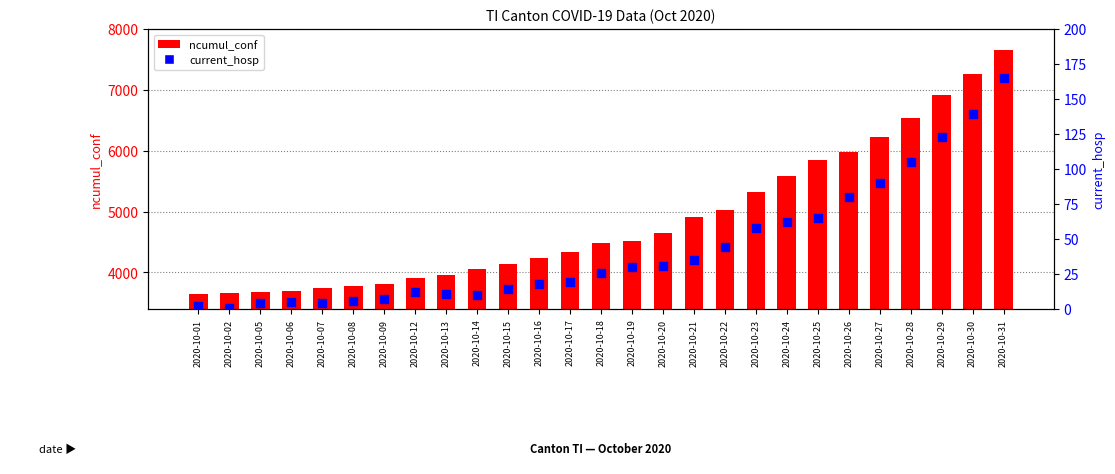

Is the value of current_hosp at 2020-10-30 greater than the value of ncumul_conf at 2020-10-17?

No